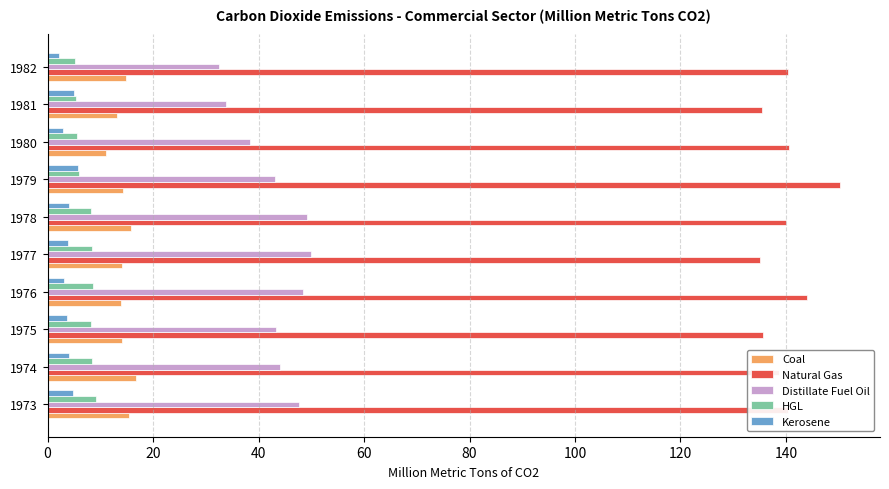

Is the value of Distillate Fuel Oil at 1982 greater than the value of Natural Gas at 1975?

No